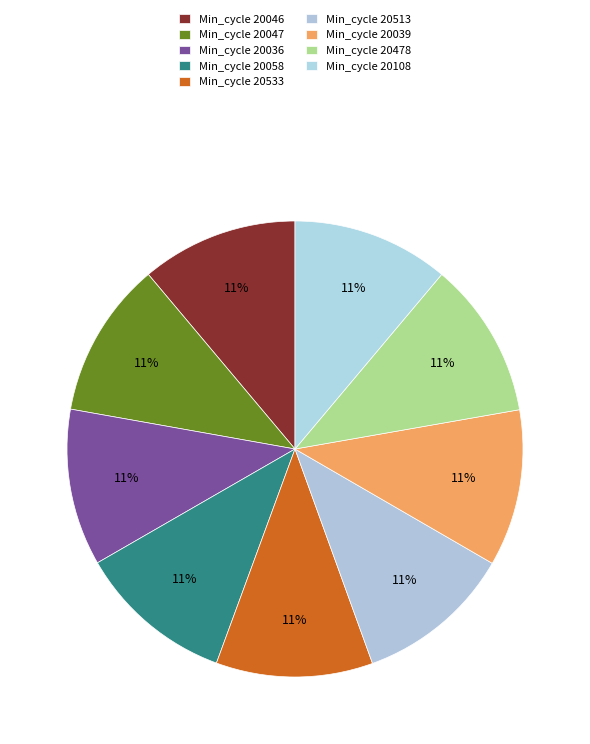

Rank the categories by value from highest to lowest.

20108, 20533, 20036, 20478, 20046, 20513, 20039, 20058, 20047